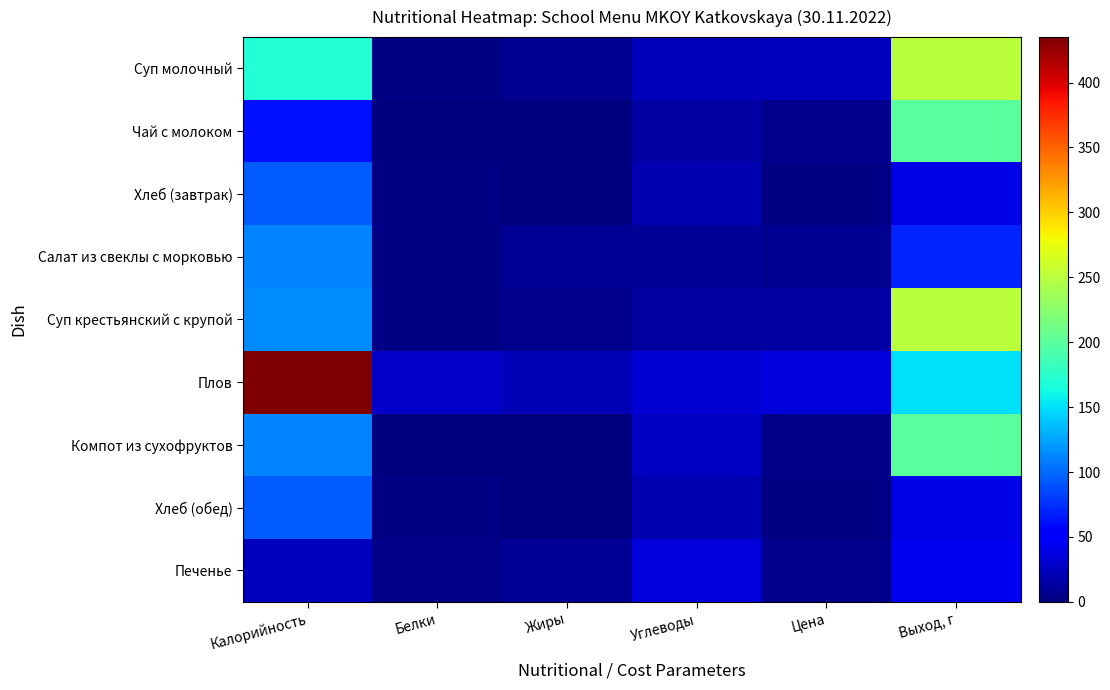

At how many categories does at least one series exceed 424?

1